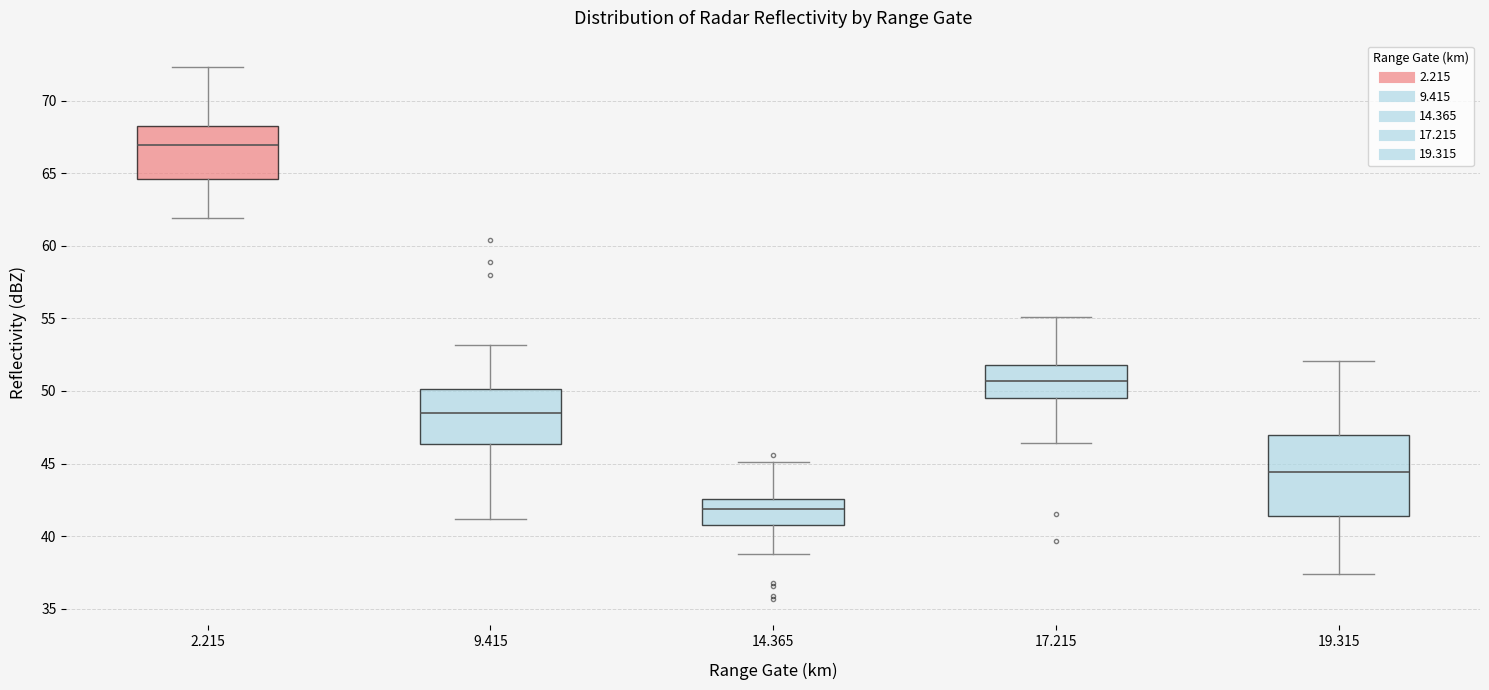

Which box's median line is the highest?

2.215